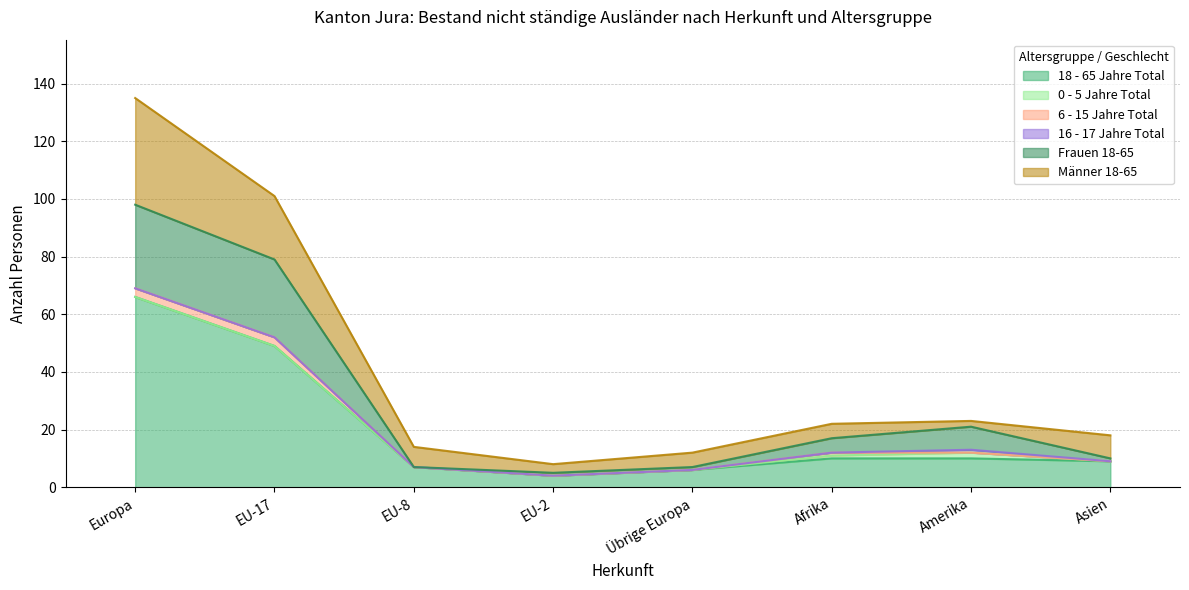

At how many categories does at least one series exceed 19?

2